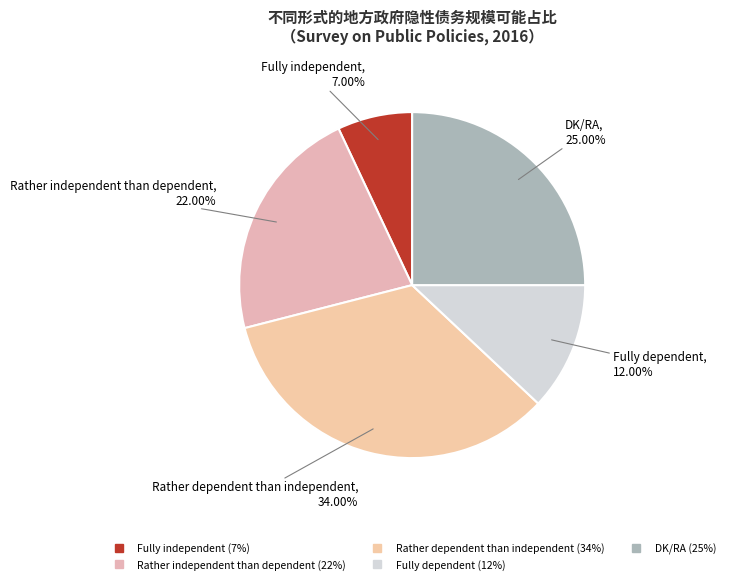

How many slices are in this pie chart?

5